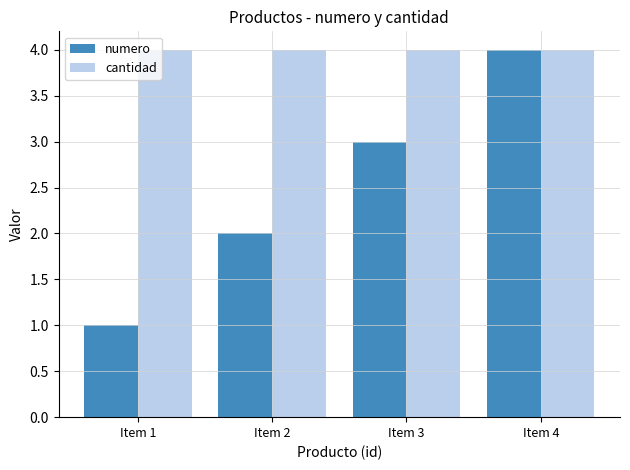

True or false: cantidad has a value of 4 at Item 1.

True